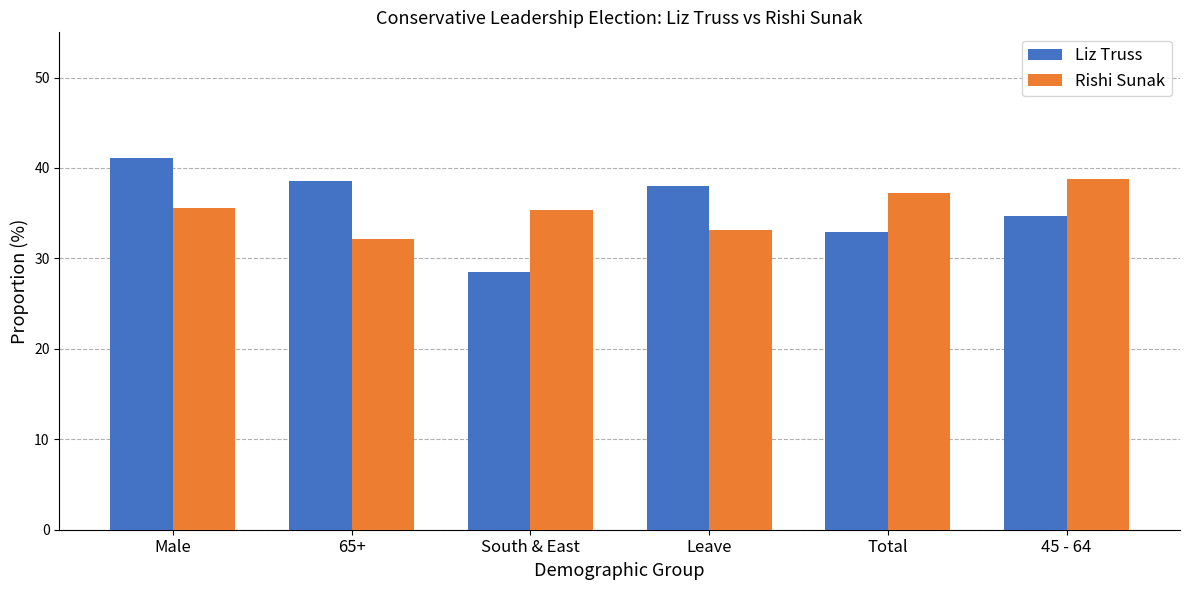

Which series changed the most between Male and 65+?

Rishi Sunak